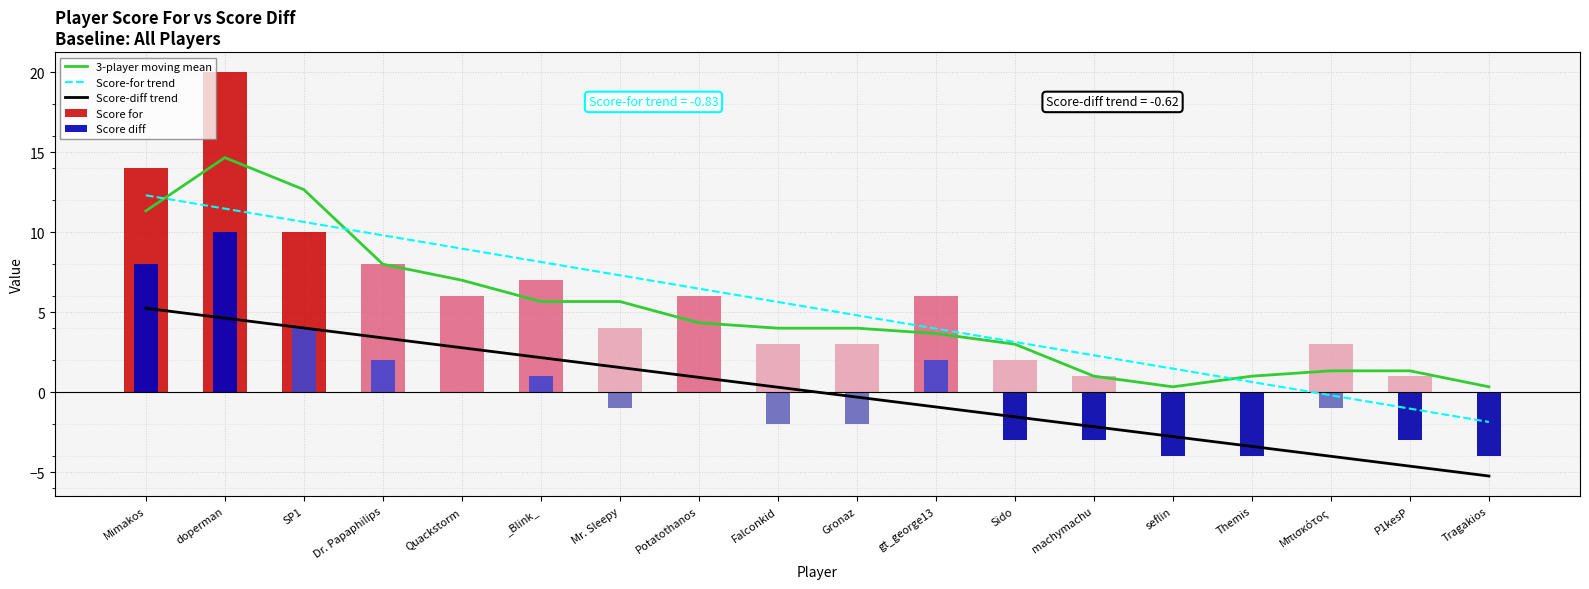

What is the difference between the Score for values at Dr. Papaphilips and Mimakos?

6.0